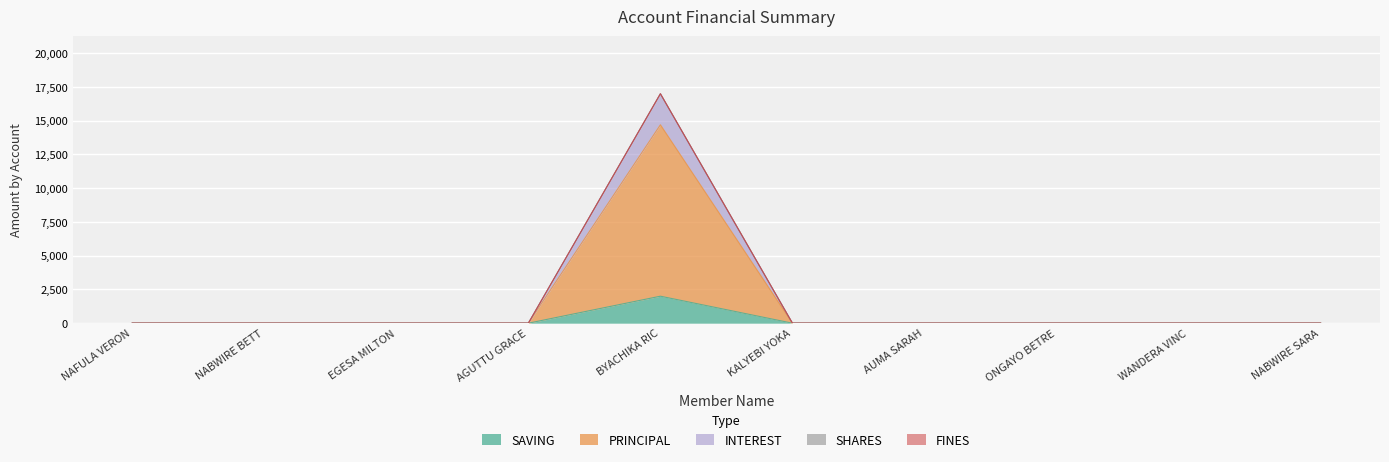

Rank the series at NAFULA VERON from highest to lowest value.

SAVING, PRINCIPAL, INTEREST